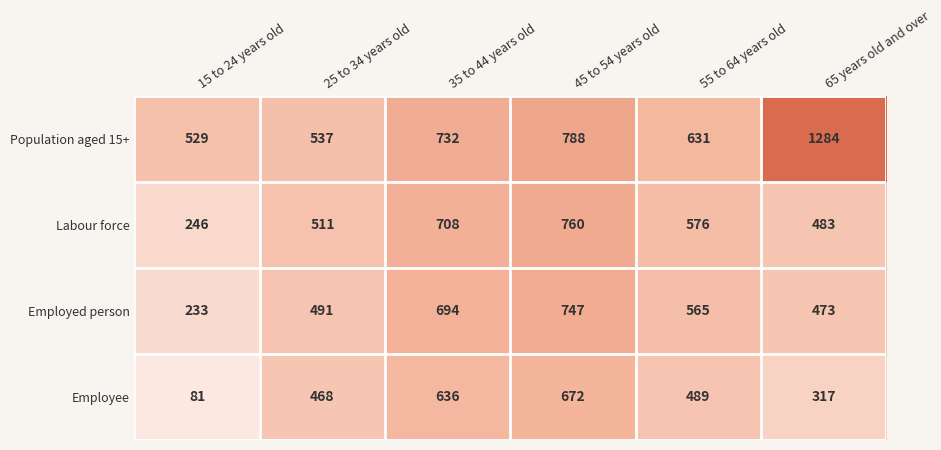

Reading left to right, transcribe all the data shown in this chart.

Population aged 15+: 15 to 24 years old=529	25 to 34 years old=537	35 to 44 years old=732	45 to 54 years old=788	55 to 64 years old=631	65 years old and over=1284
Labour force: 15 to 24 years old=246	25 to 34 years old=511	35 to 44 years old=708	45 to 54 years old=760	55 to 64 years old=576	65 years old and over=483
Employed person: 15 to 24 years old=233	25 to 34 years old=491	35 to 44 years old=694	45 to 54 years old=747	55 to 64 years old=565	65 years old and over=473
Employee: 15 to 24 years old=81	25 to 34 years old=468	35 to 44 years old=636	45 to 54 years old=672	55 to 64 years old=489	65 years old and over=317